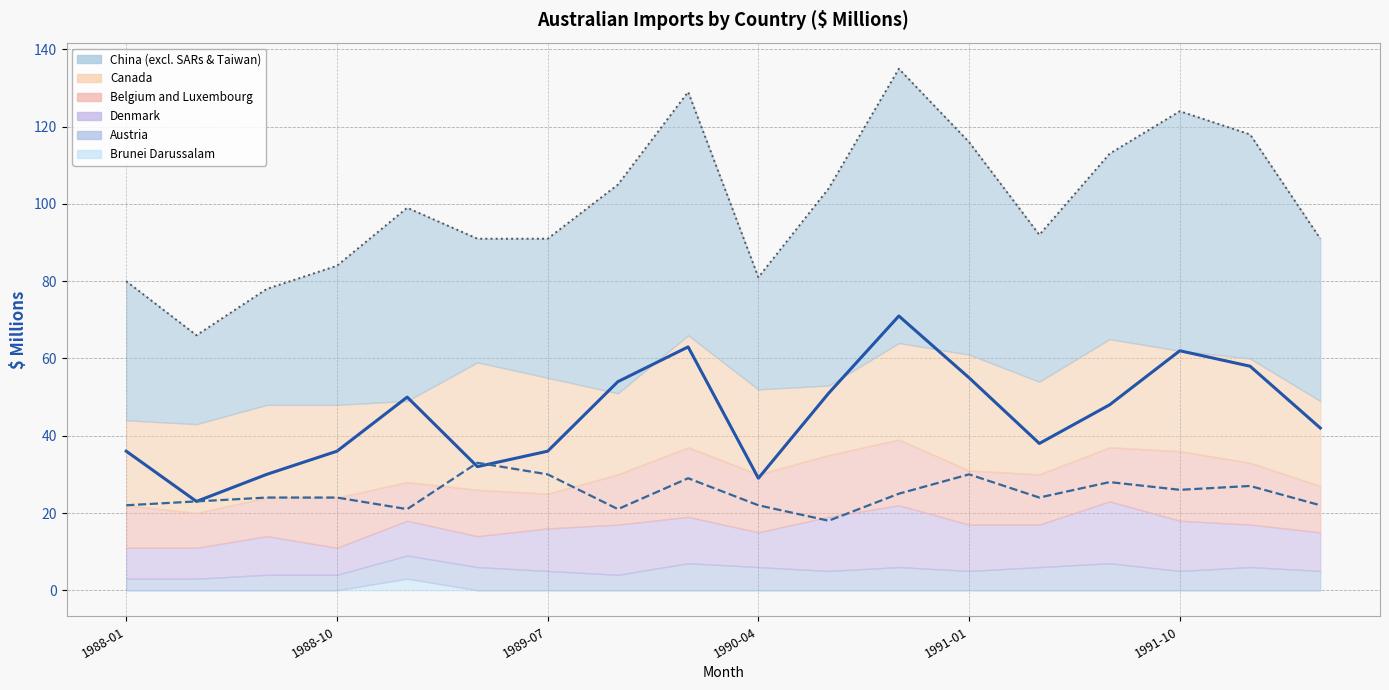

What position from the right is 1989-07?

12